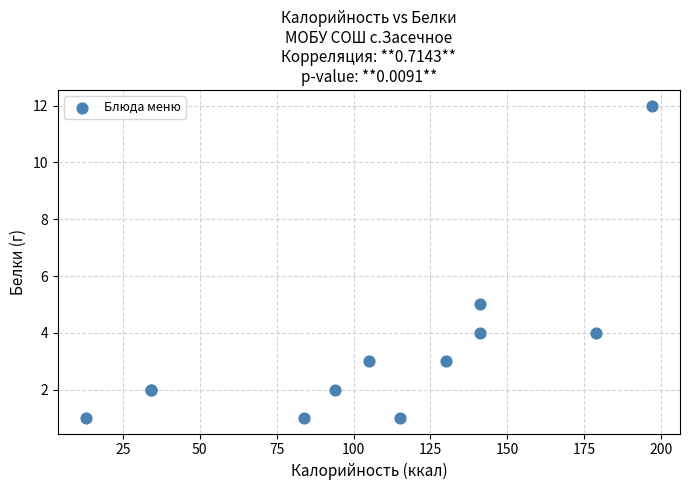

What Y value in the scatter plot is closest to 6?

5